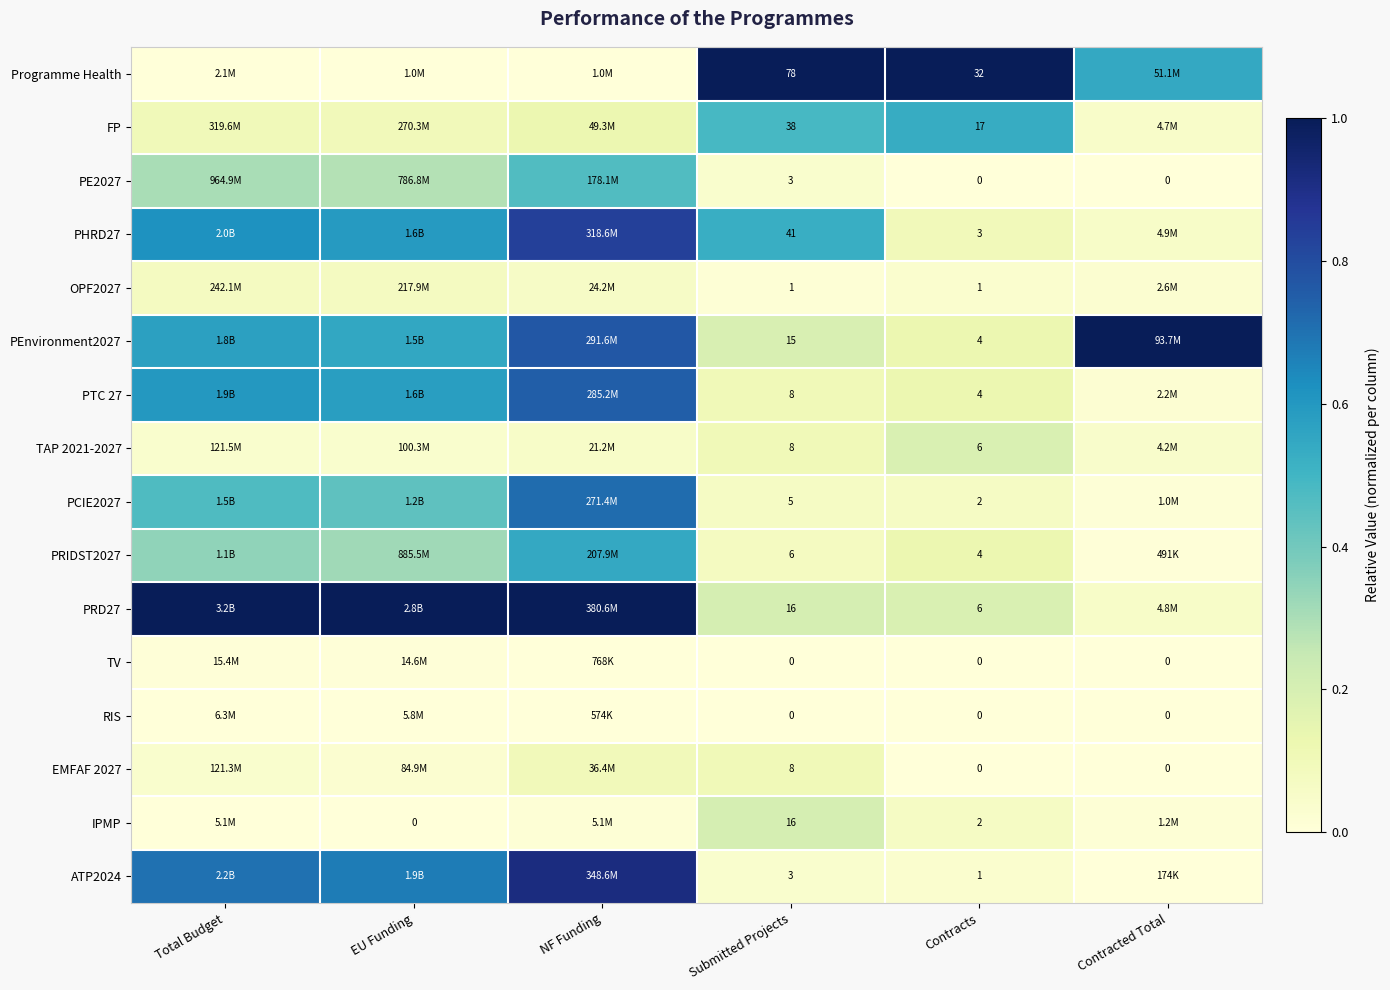

What is the average value of the FP series?

0.2